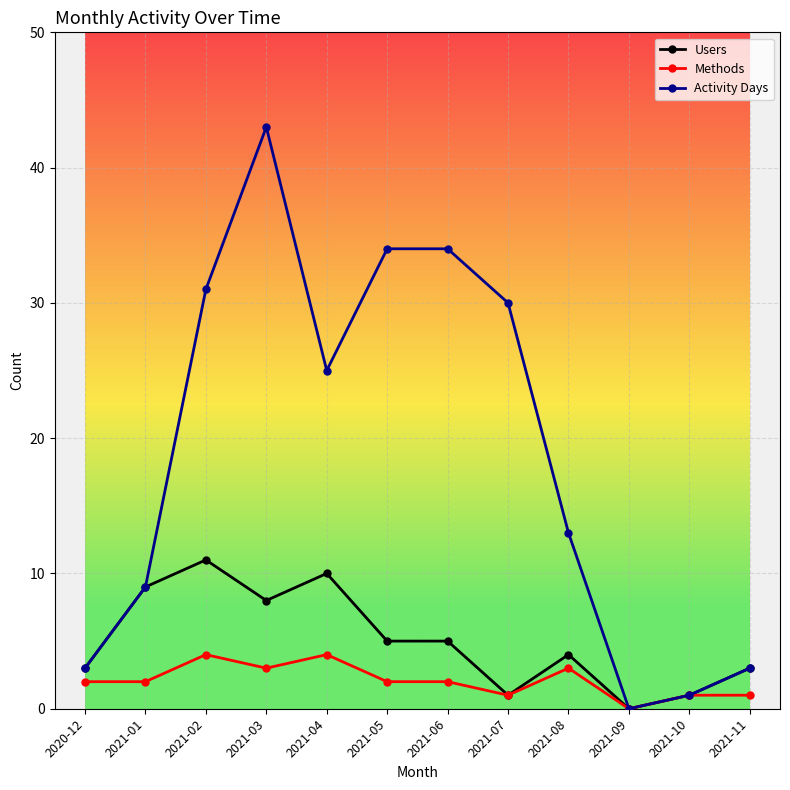

What is the greatest value displayed?

43